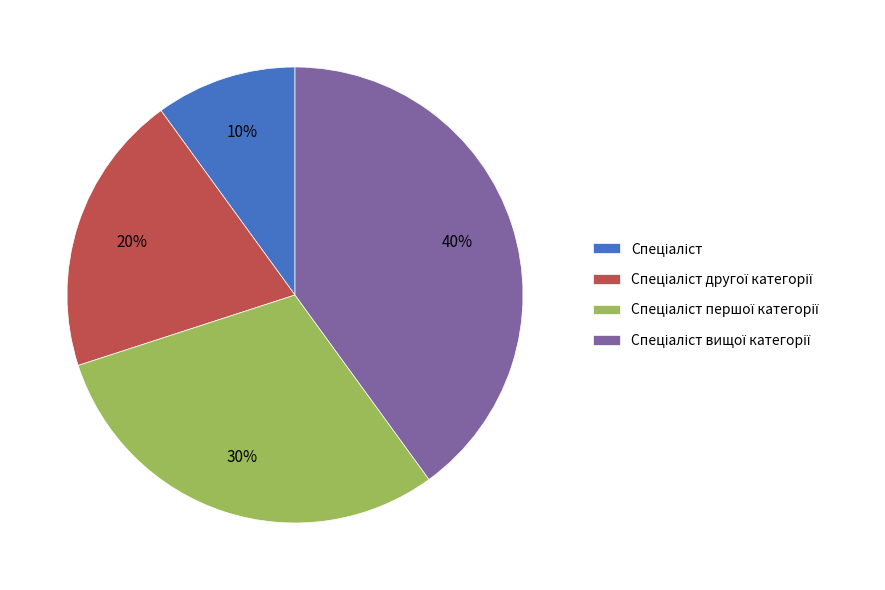

Is there a majority slice in this chart?

No